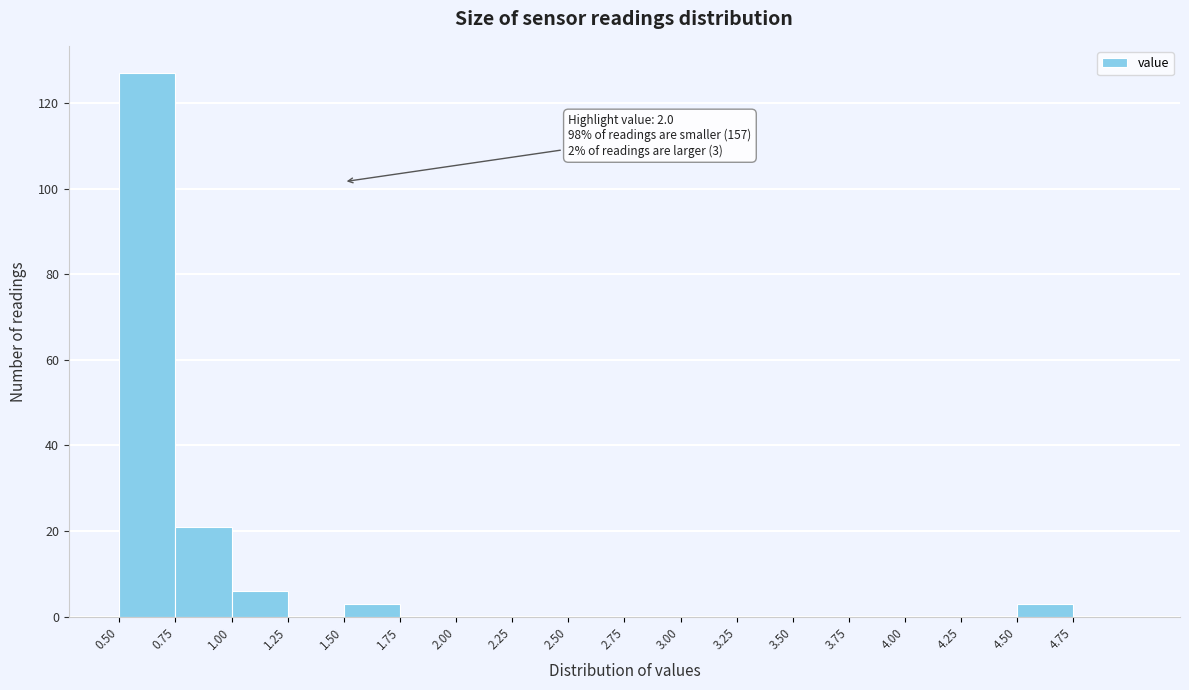

Over which range of the x-axis is the bar tallest?

0.50 to 0.75